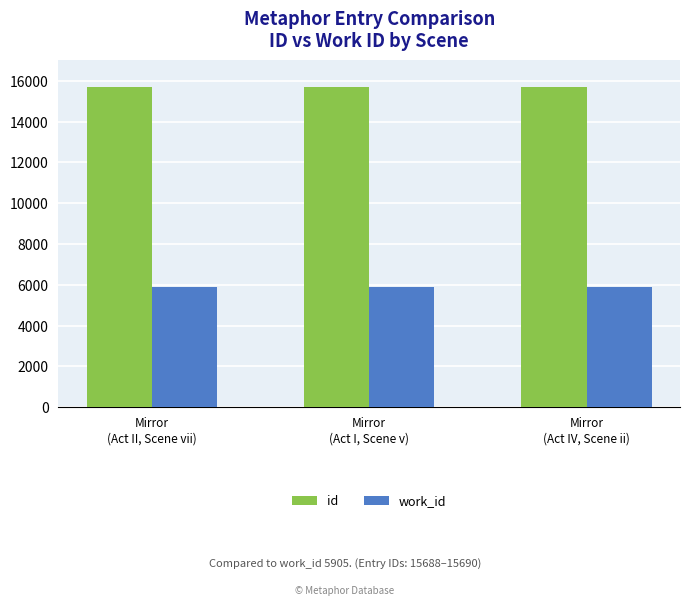

What is the label of the 3rd bar from the left?

Mirror
(Act IV, Scene ii)